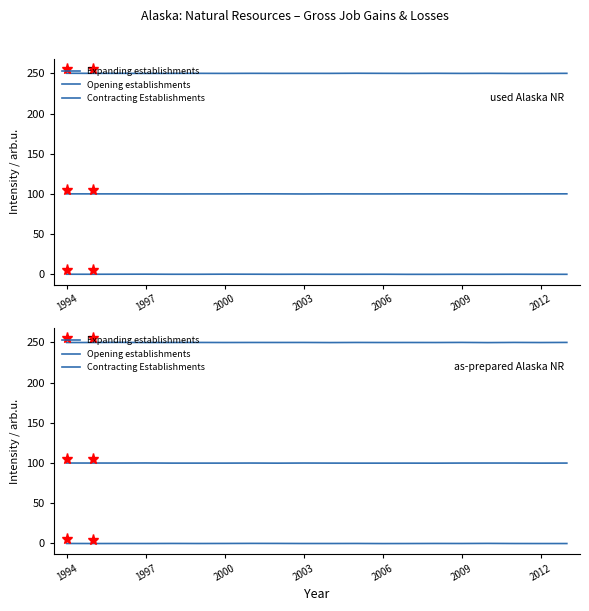

List the series in order of their peak value, lowest first.

Expanding establishments, Contracting Establishments, Opening establishments